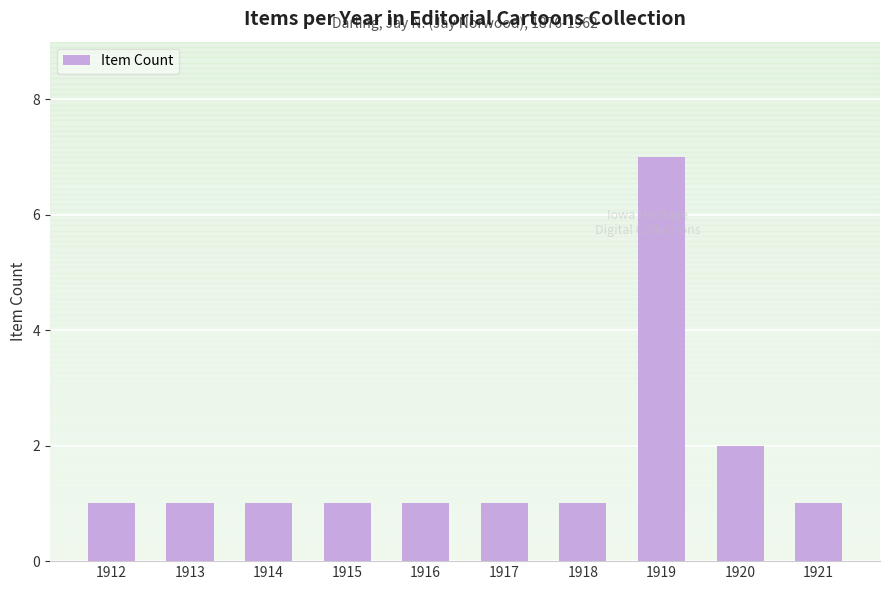

What is the value of the 10th bar from the left?

1